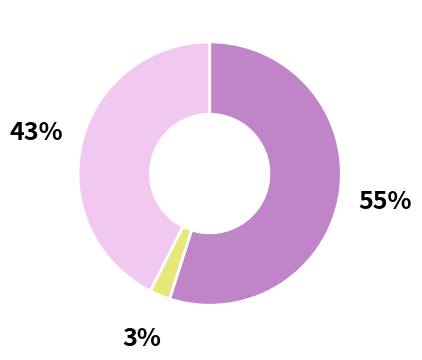

To the nearest percent, what is the average slice percentage?

33%